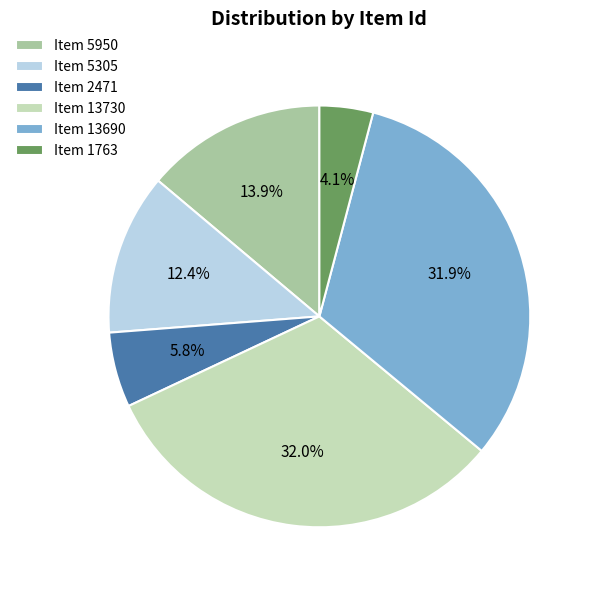

True or false: Item 13730 accounts for 32% of the total.

True